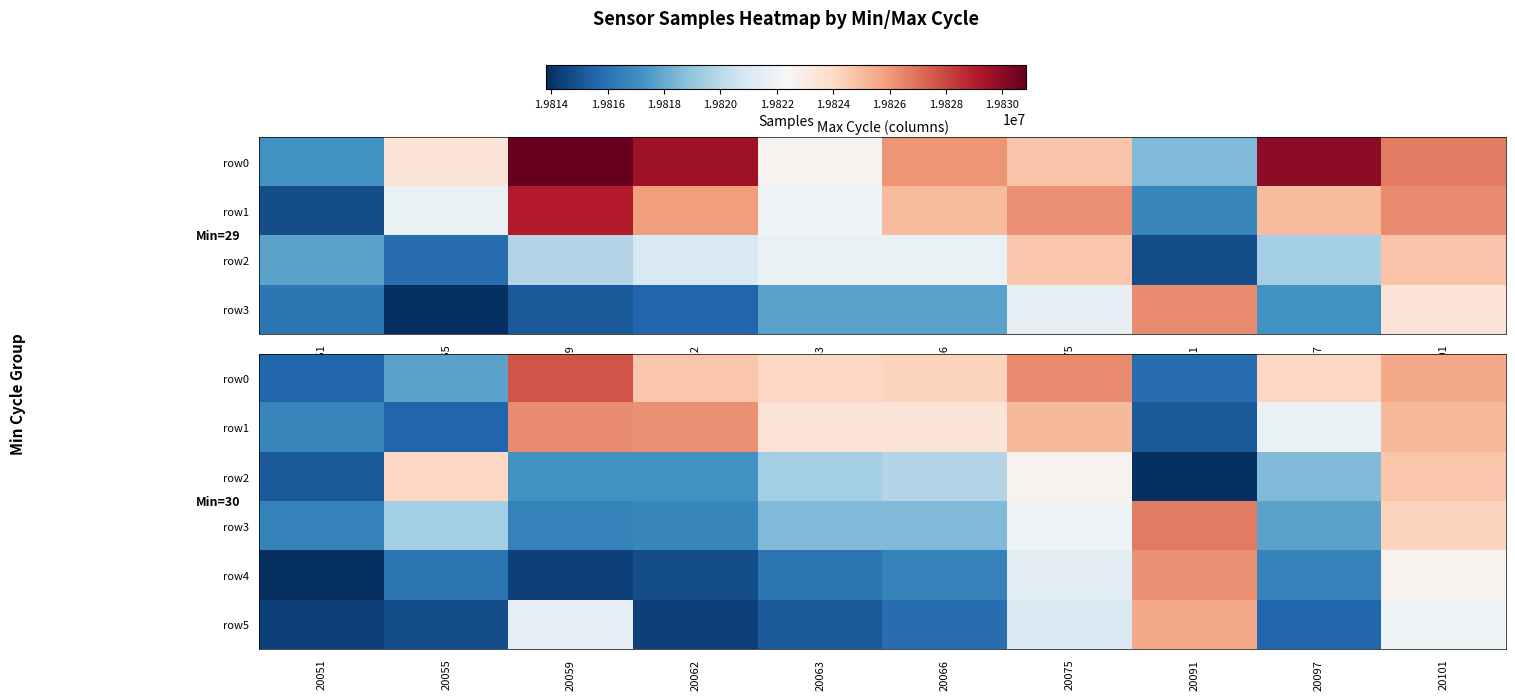

What is the difference between the row0 values at 20097 and 20066?

162